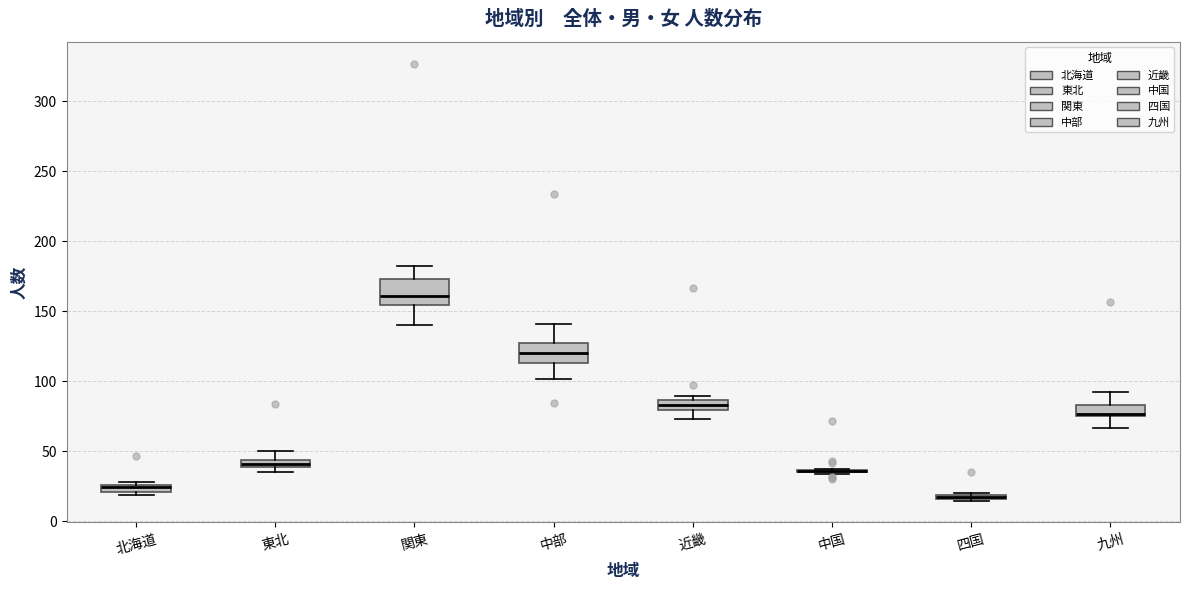

Where is the upper edge of the box for 近畿 on the y-axis? The values are not printed on the chart, so give them approximately, as read against the axis.

85